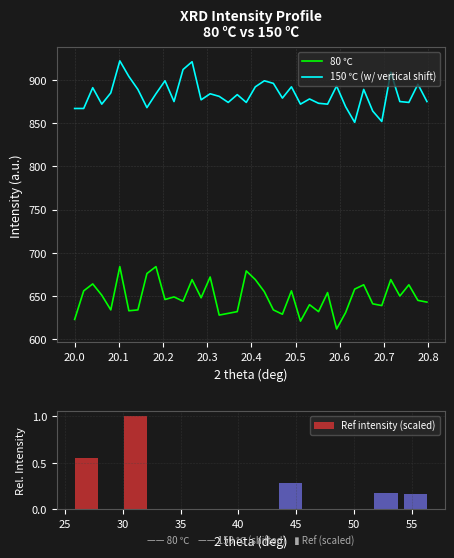

True or false: 150 ℃ (w/ vertical shift) and 80 ℃ intersect in this chart.

False